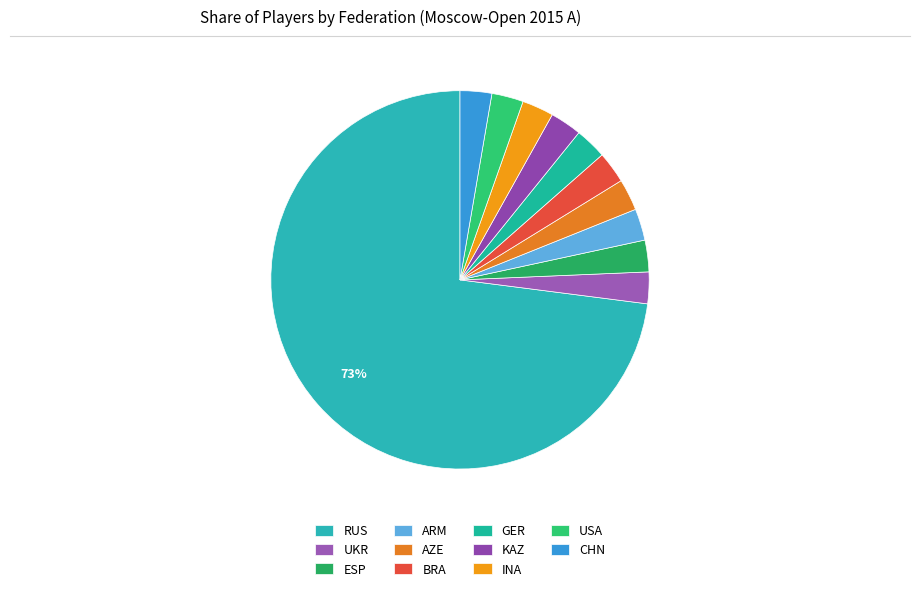

What percentage is the ARM slice, to the nearest percent?

3%